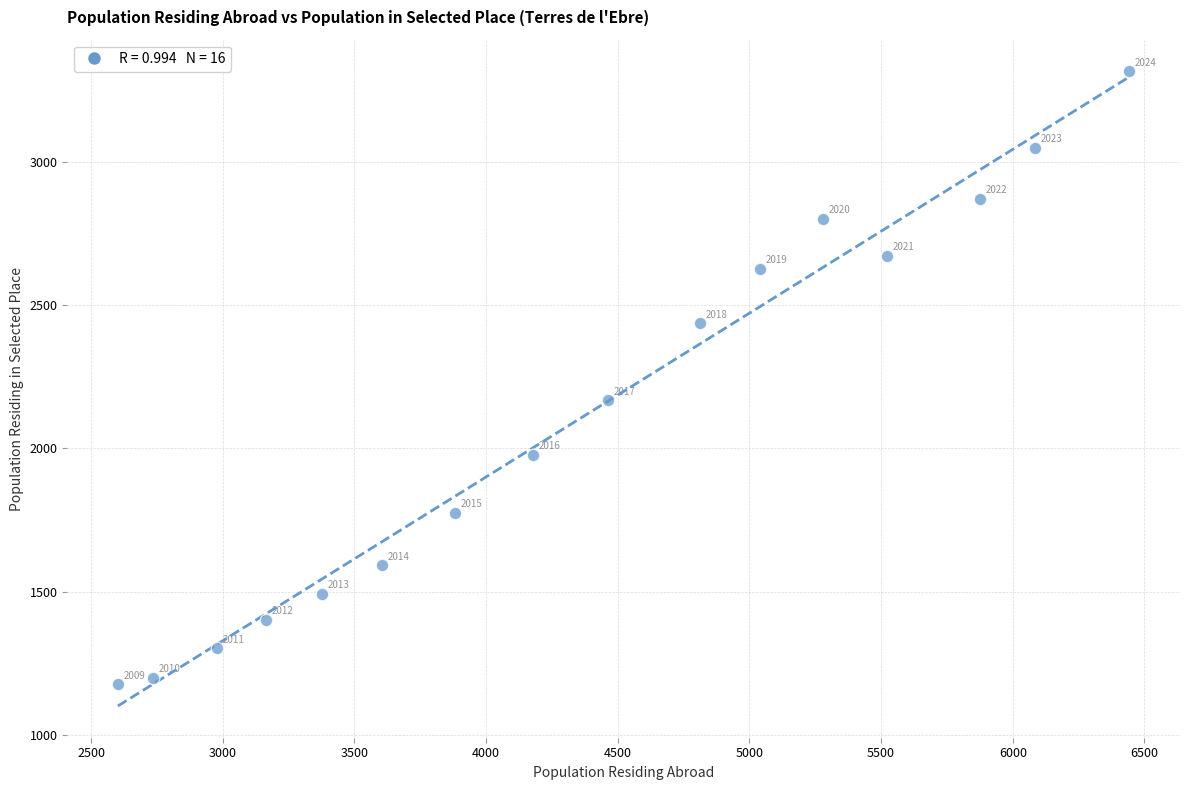

What is the range of X values (max minus min)?

3841